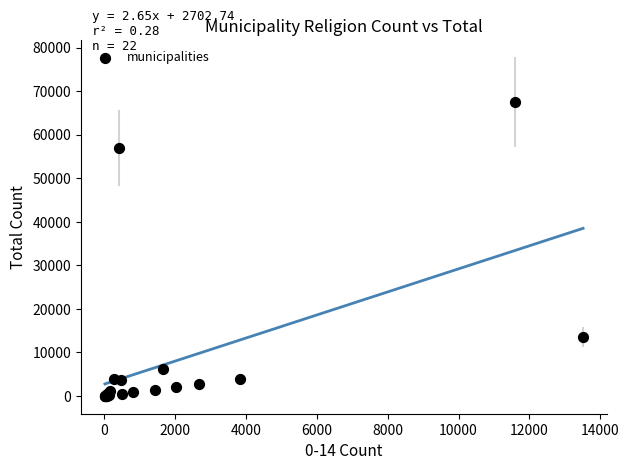

What Y value in the scatter plot is closest to 33801?

13515